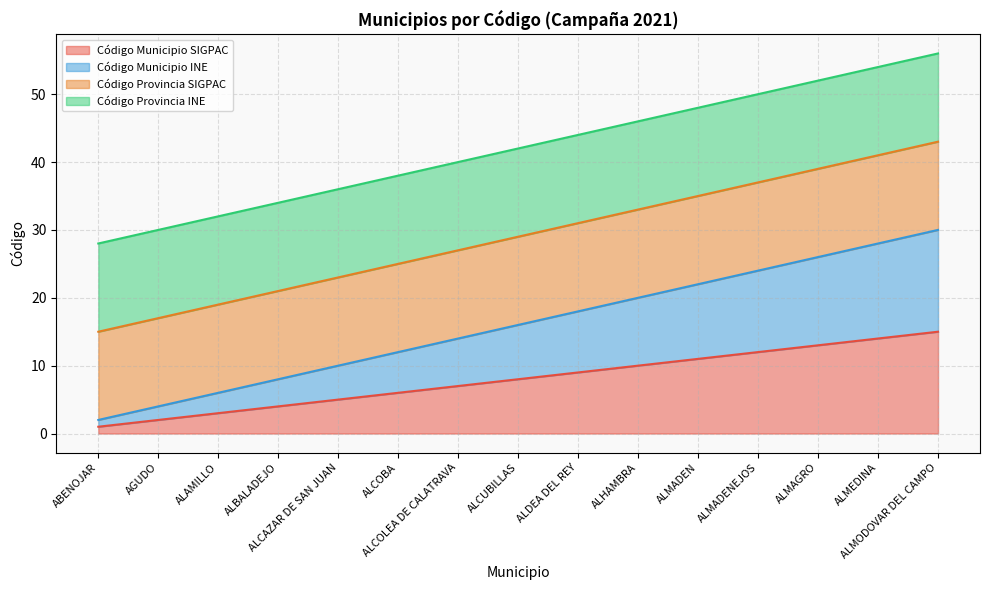

Which has a higher value, ALMAGRO or ALAMILLO?

ALMAGRO